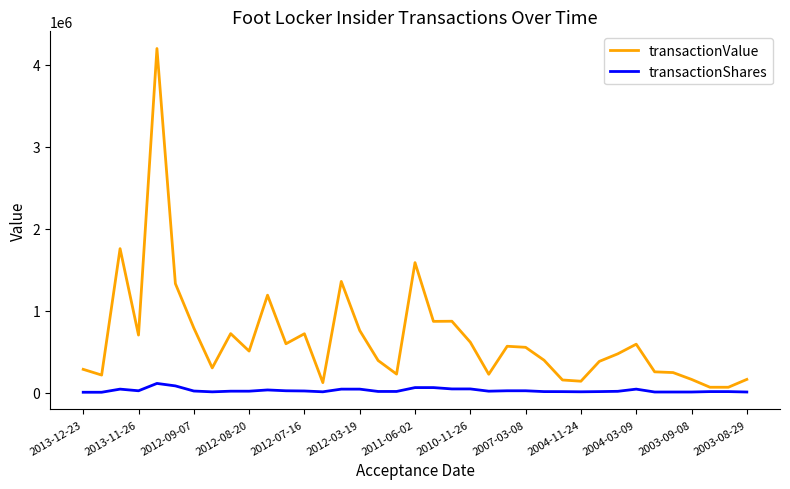

How many categories are shown in the chart?

37